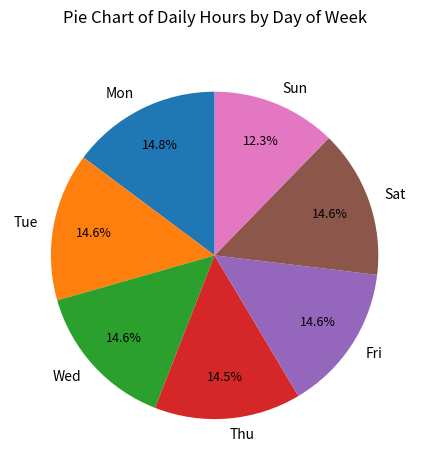

Do Mon and Sun together represent more than half of the pie?

No